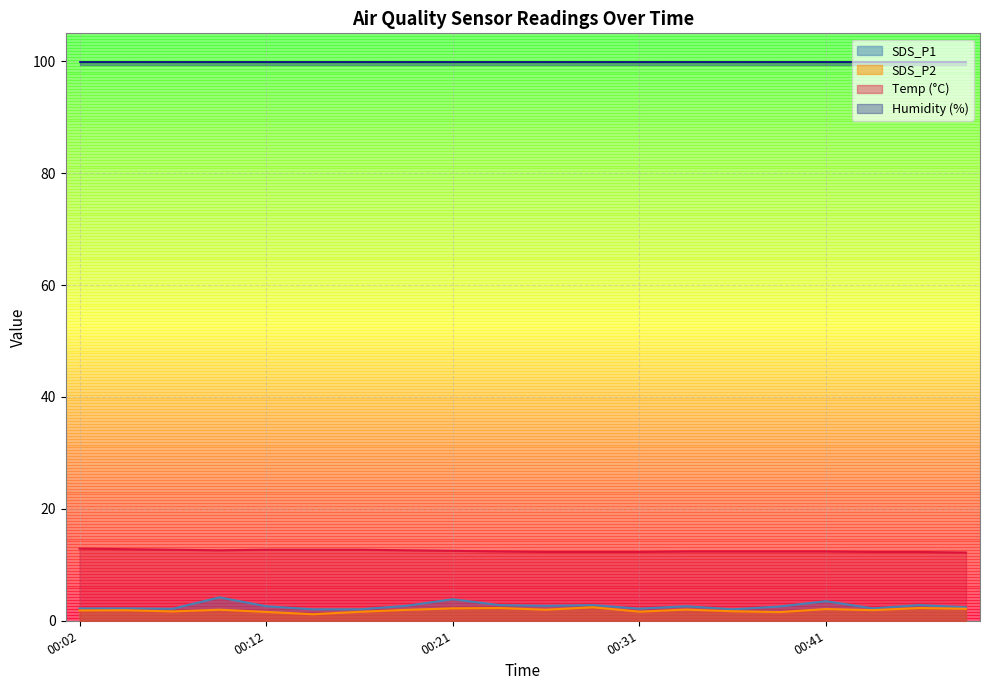

True or false: Temp (°C) and SDS_P2 cross at least once.

False